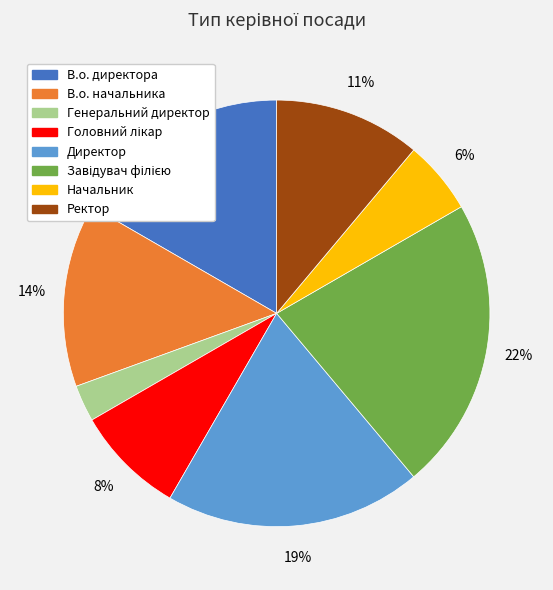

How many segments does this pie chart have?

8